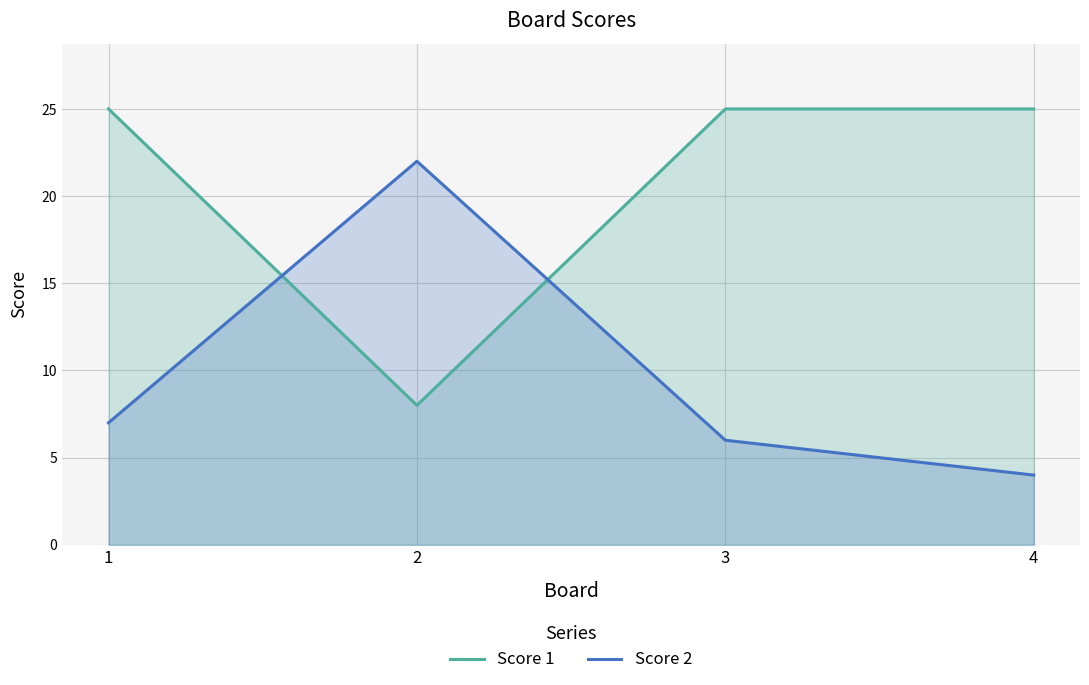

Reading left to right, transcribe all the data shown in this chart.

Score 1: 1=25	2=8	3=25	4=25
Score 2: 1=7	2=22	3=6	4=4